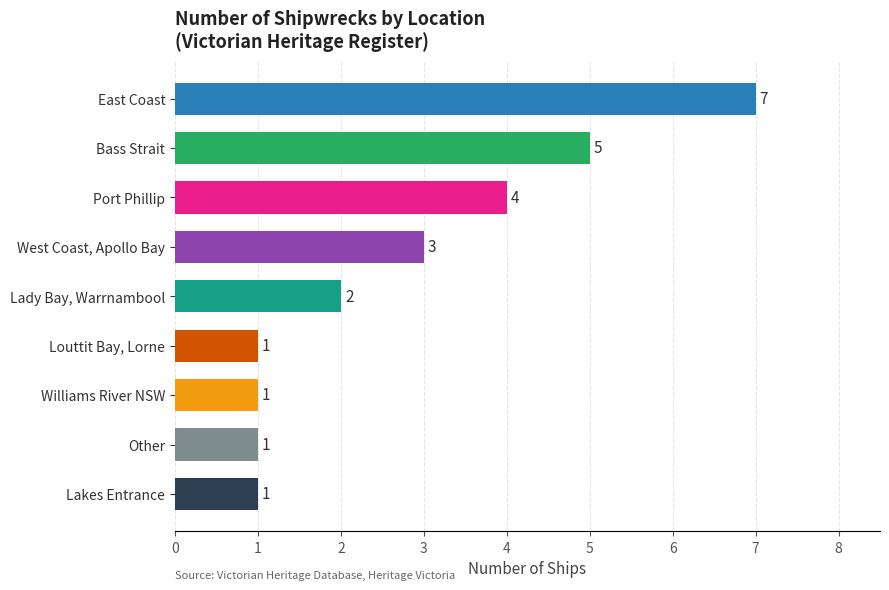

Reading bottom to top, list all the values displayed in this chart.

1	1	1	1	2	3	4	5	7